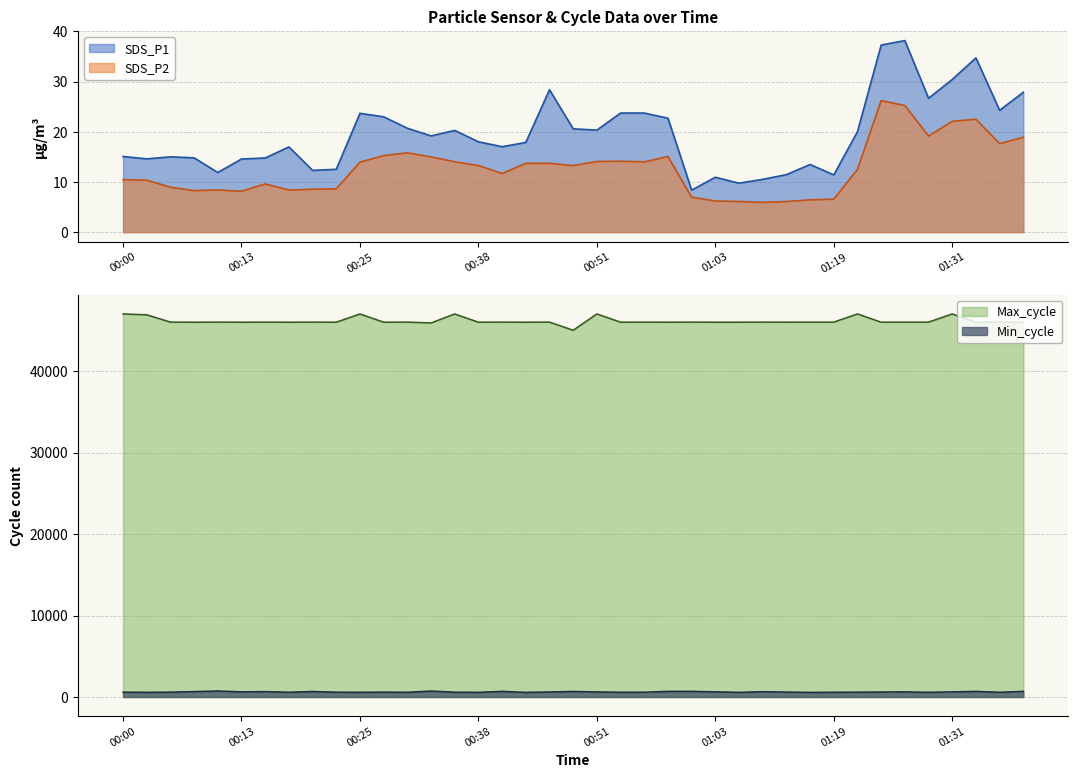

True or false: SDS_P1 and SDS_P2 intersect in this chart.

False